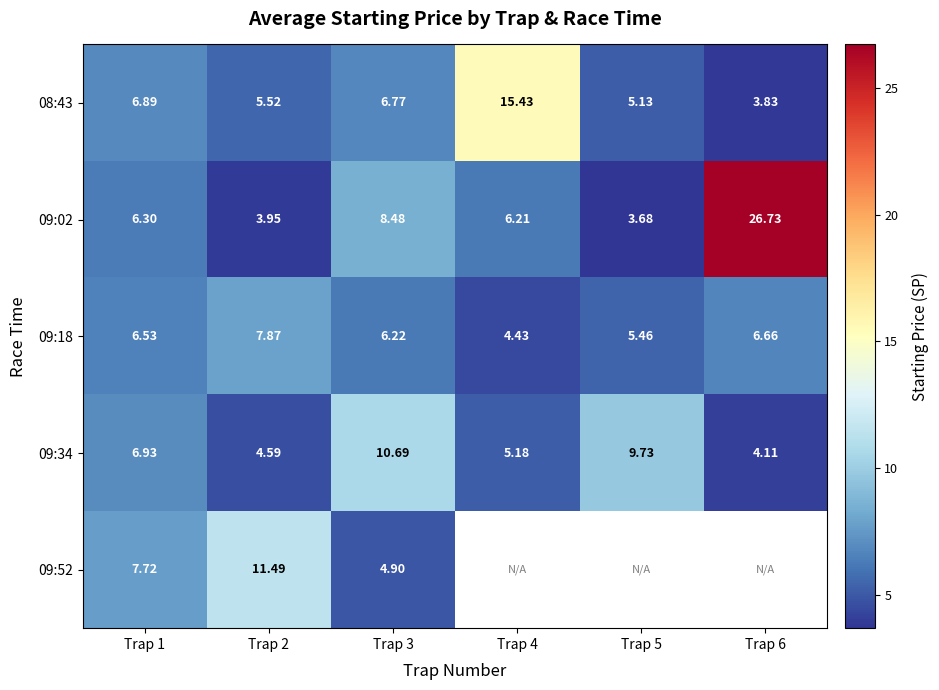

Is the value of 09:02 at Trap 6 greater than the value of 09:34 at Trap 5?

Yes